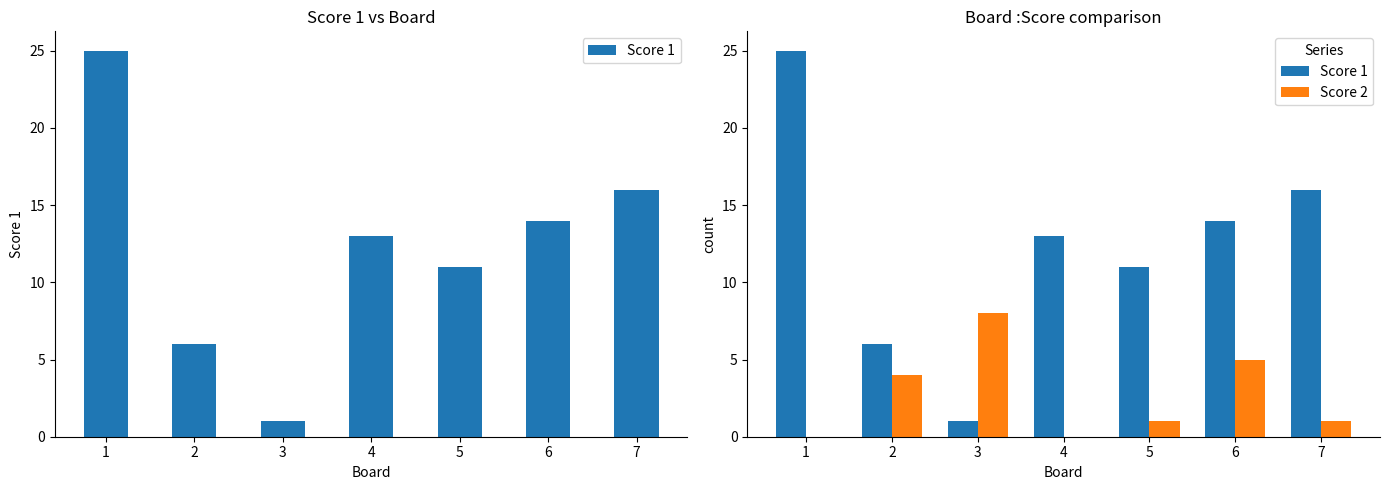

Count the number of categories in the chart.

7